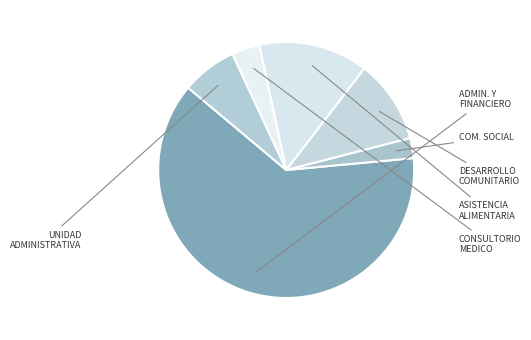

Count the number of slices in the pie.

6